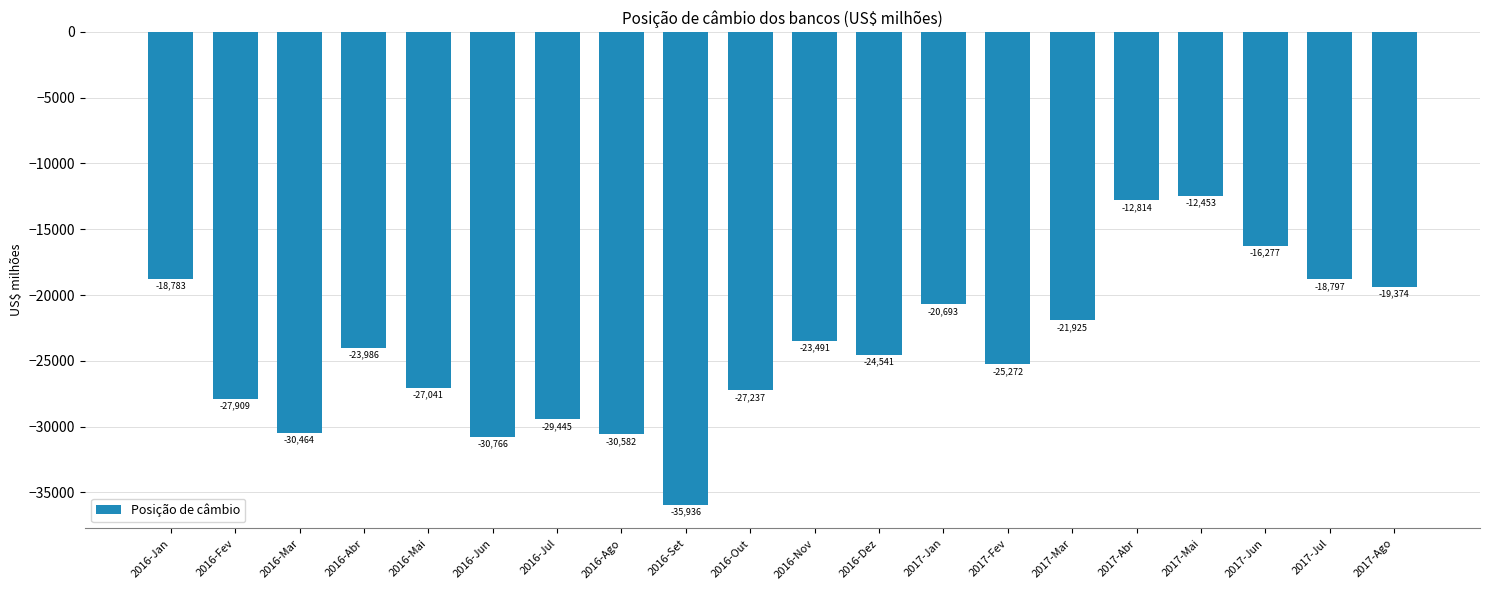

What is the value of the 11th bar from the left?

-23490.8